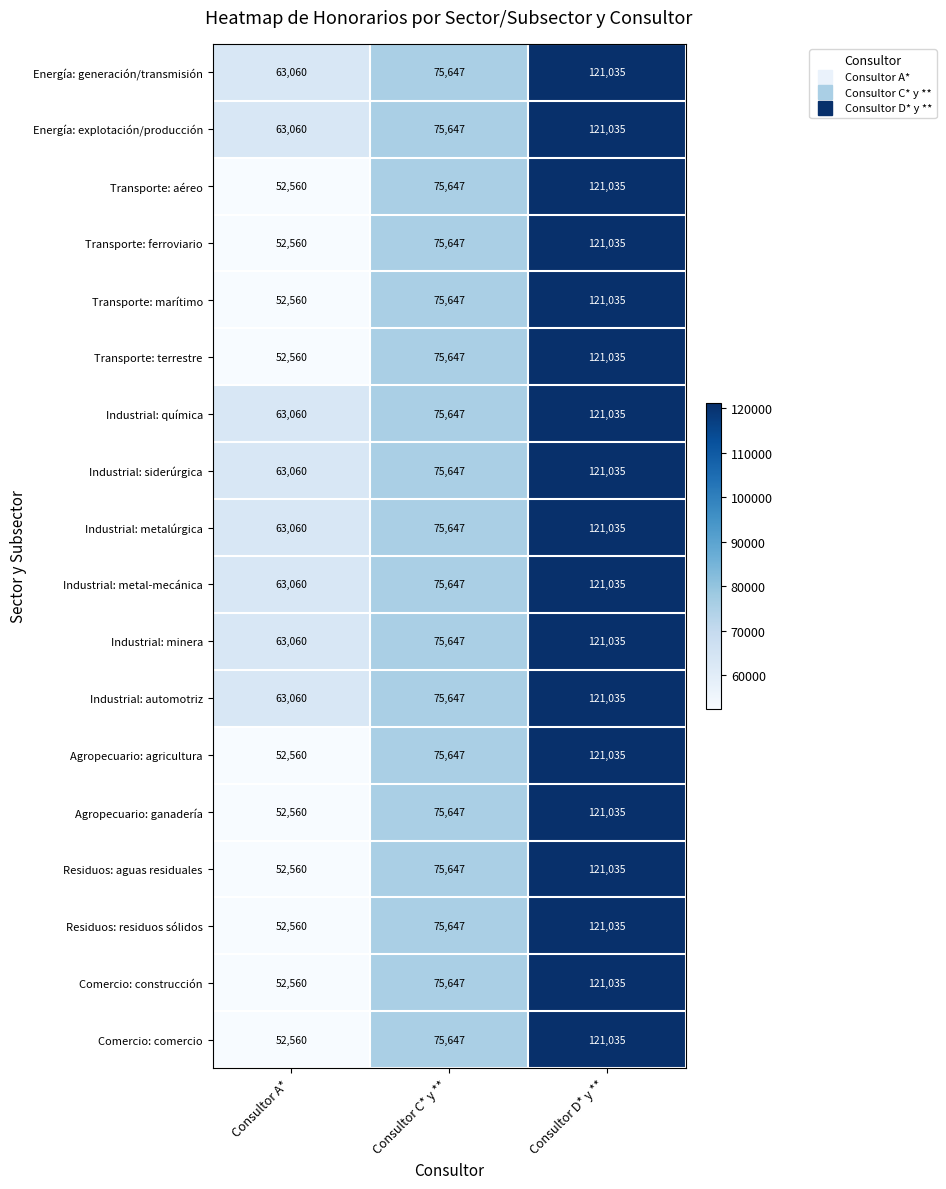

What is the total value across all series at Consultor C* y **?

1361646